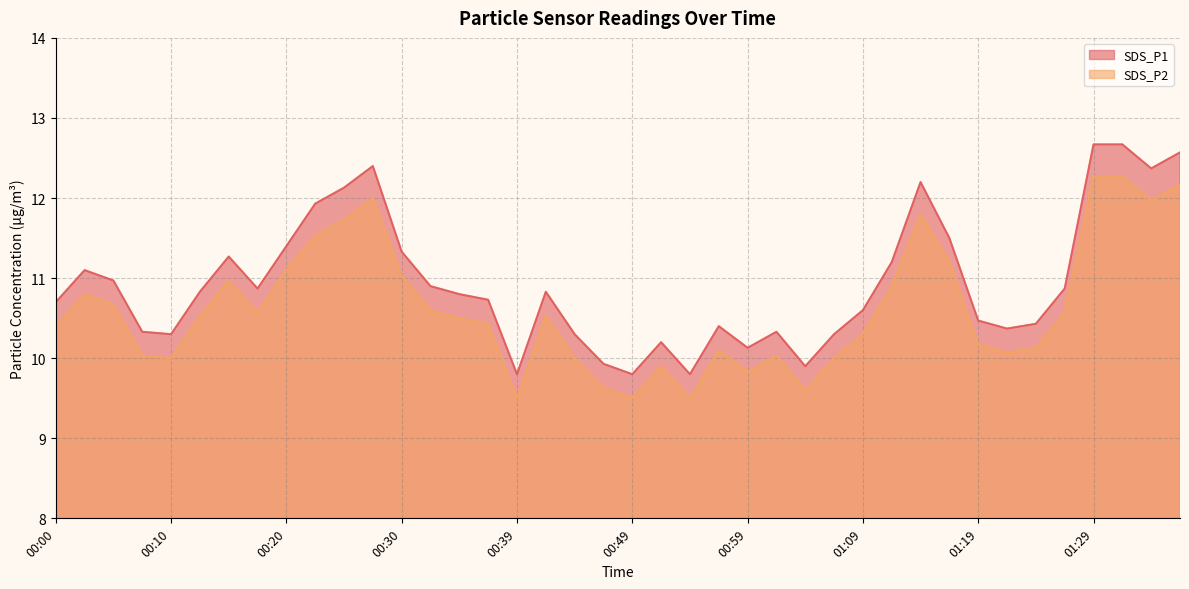

At which category does SDS_P1 reach its first local peak?

00:03